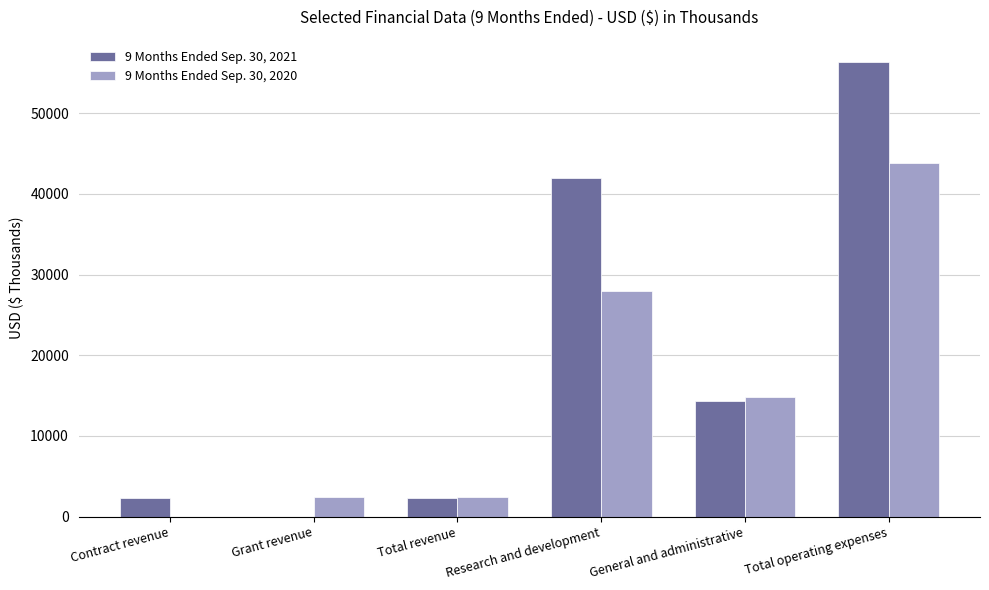

The value of 9 Months Ended Sep. 30, 2020 at Grant revenue is 2421. True or false?

True